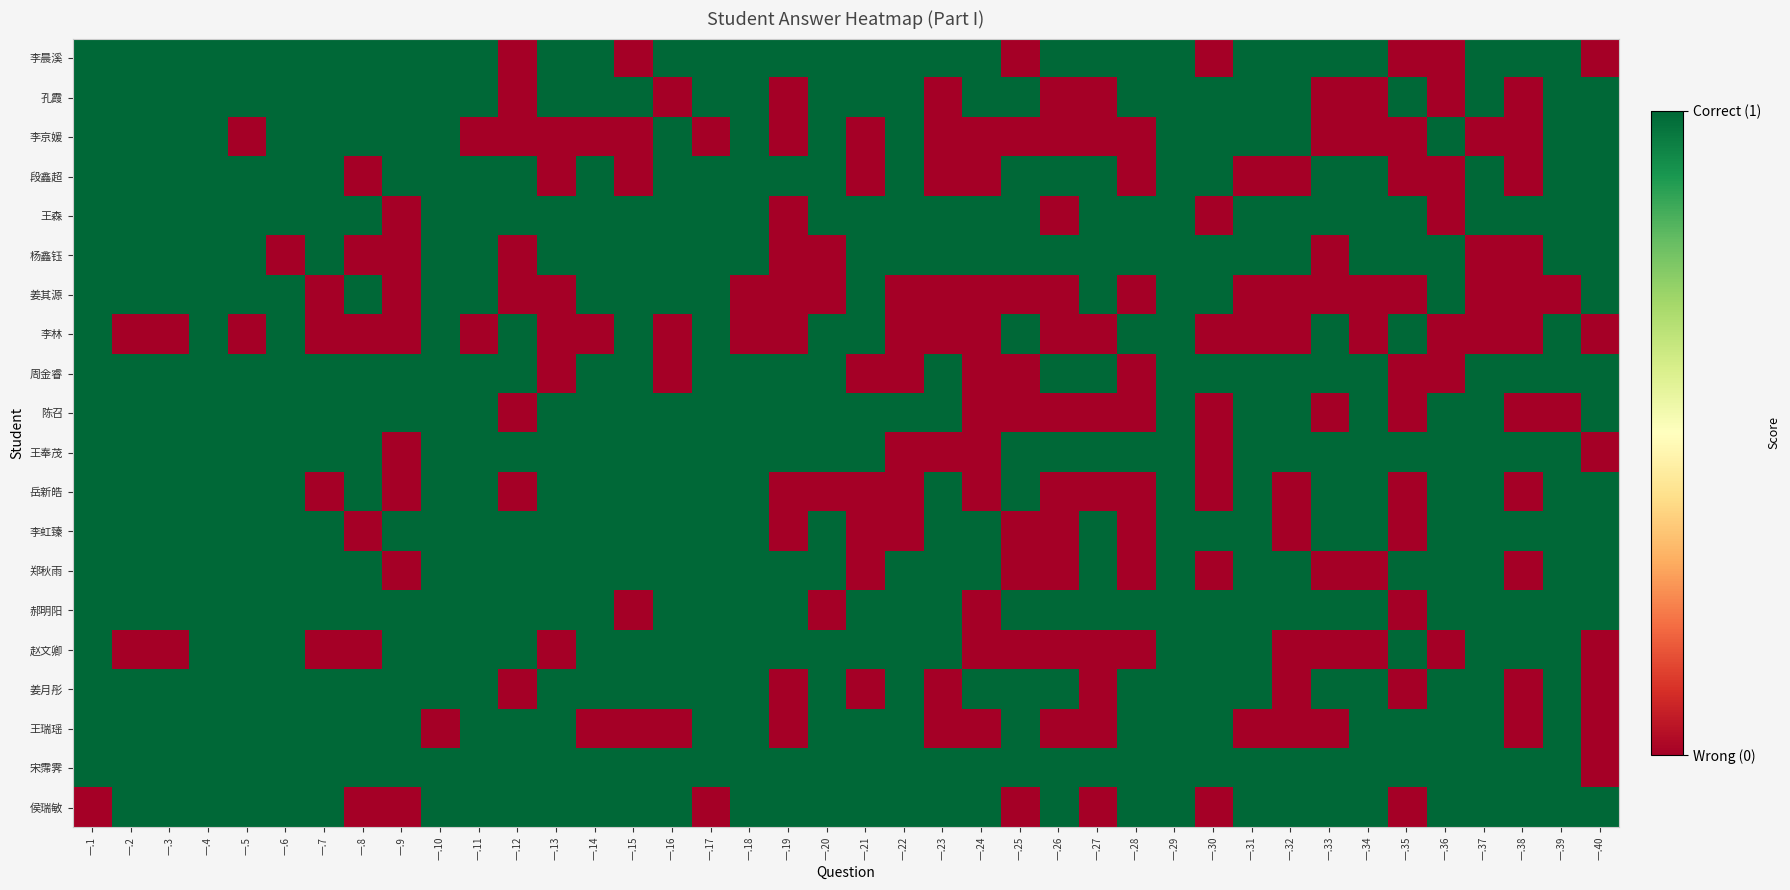

List the series in order of their peak value, lowest first.

李晨溪, 孔霞, 李京媛, 段鑫超, 王森, 杨鑫钰, 姜其源, 李林, 周金睿, 陈召, 王奉茂, 岳新皓, 李虹臻, 郑秋雨, 郝明阳, 赵文卿, 姜月彤, 王瑞瑶, 宋霈霁, 侯瑞敏